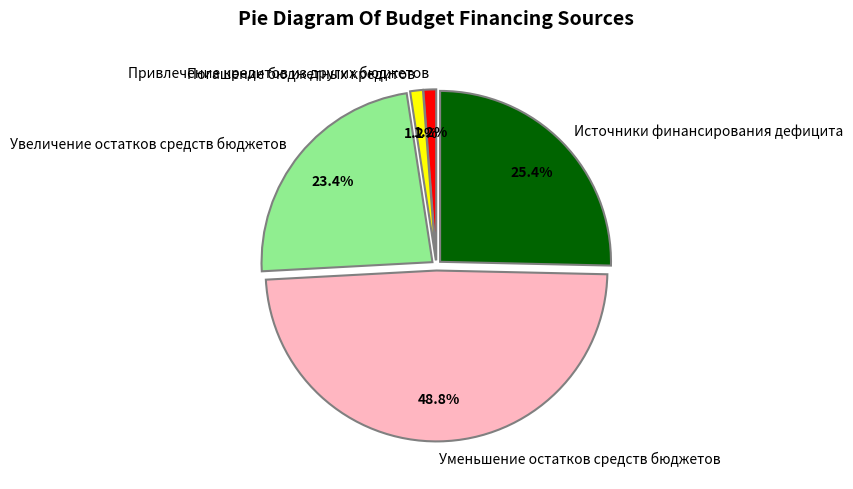

Which has a higher value, Увеличение остатков средств бюджетов or Привлечение кредитов из других бюджетов?

Увеличение остатков средств бюджетов